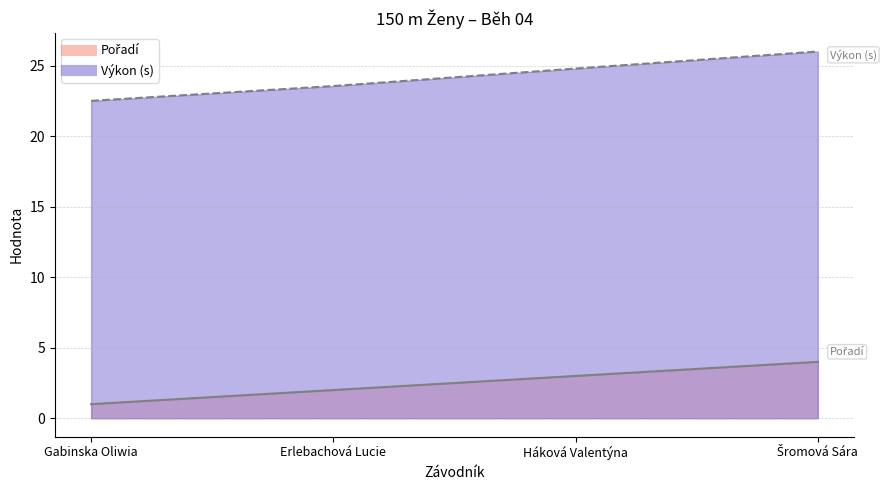

Reading left to right, transcribe all the data shown in this chart.

Pořadí: Gabinska Oliwia=1.0	Erlebachová Lucie=2.0	Háková Valentýna=3.0	Šromová Sára=4.0
Výkon: Gabinska Oliwia=22.5	Erlebachová Lucie=23.6	Háková Valentýna=24.8	Šromová Sára=26.0